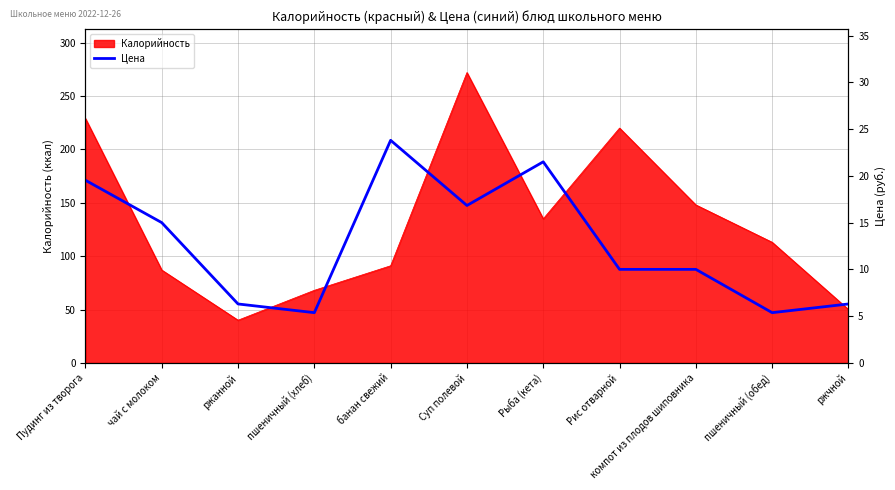

What is the smallest value displayed?

5.4